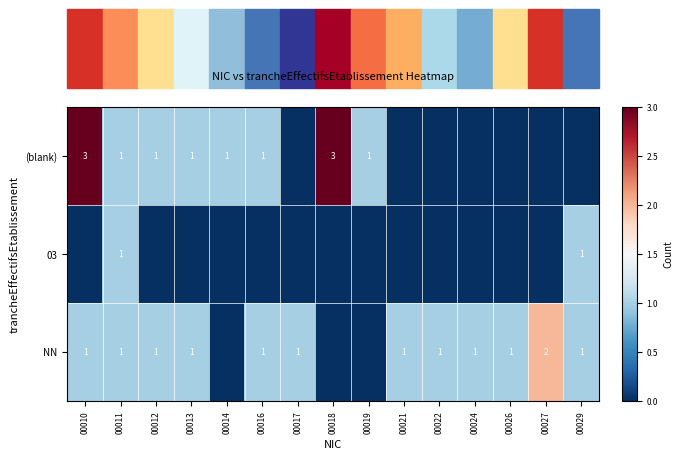

What is the average value of the row_2 series?

1